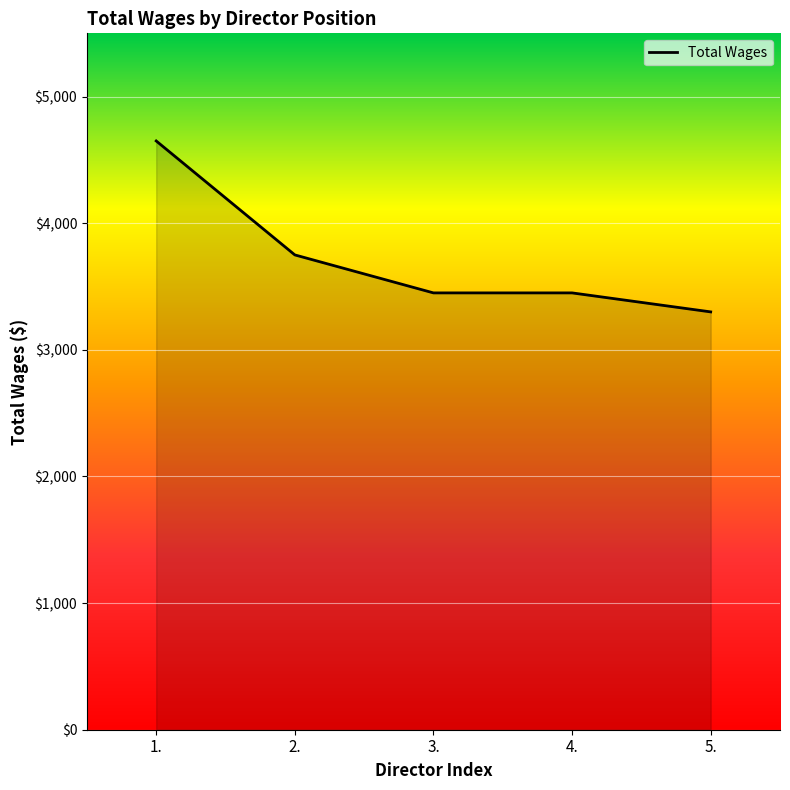

True or false: the data has more than 1 interior local peaks.

False